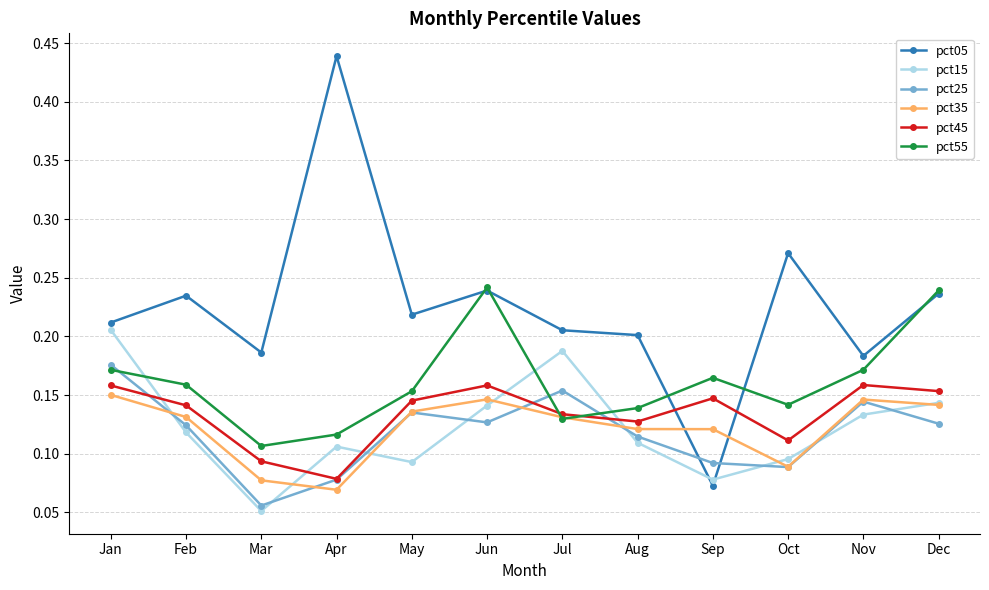

Which series has the widest spread of values?

pct05